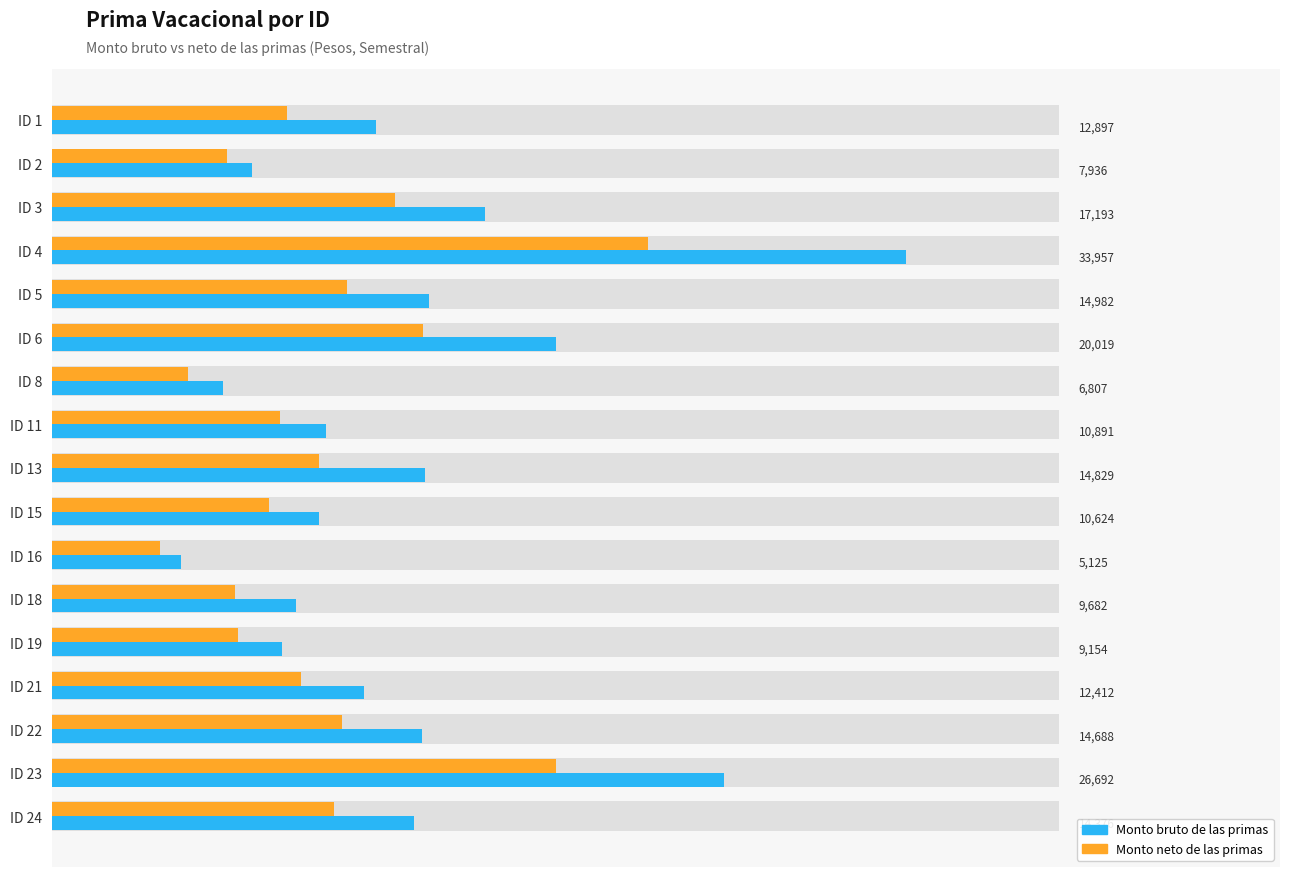

List the series in order of their overall mean, highest first.

Monto bruto de las primas, Monto neto de las primas